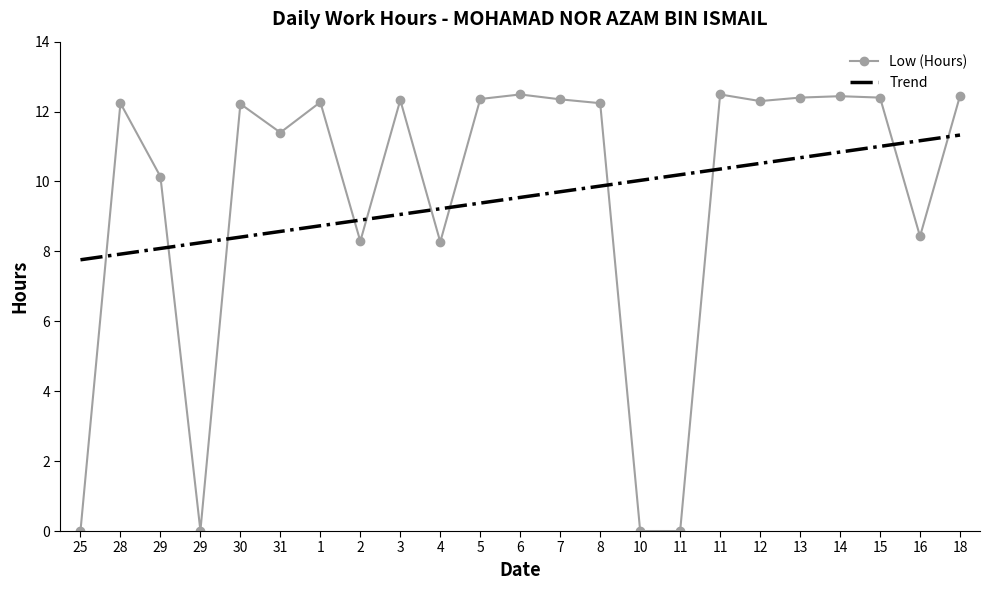

Reading left to right, transcribe all the data shown in this chart.

Low (Hours): 25=0.0	28=12.2	29=10.1	29=0.0	30=12.2	31=11.4	1=12.3	2=8.3	3=12.3	4=8.3	5=12.4	6=12.5	7=12.3	8=12.2	10=0.0	11=0.0	11=12.5	12=12.3	13=12.4	14=12.4	15=12.4	16=8.4	18=12.4
Trend: 25=7.8	28=7.9	29=8.1	29=8.2	30=8.4	31=8.6	1=8.7	2=8.9	3=9.1	4=9.2	5=9.4	6=9.5	7=9.7	8=9.9	10=10.0	11=10.2	11=10.4	12=10.5	13=10.7	14=10.8	15=11.0	16=11.2	18=11.3